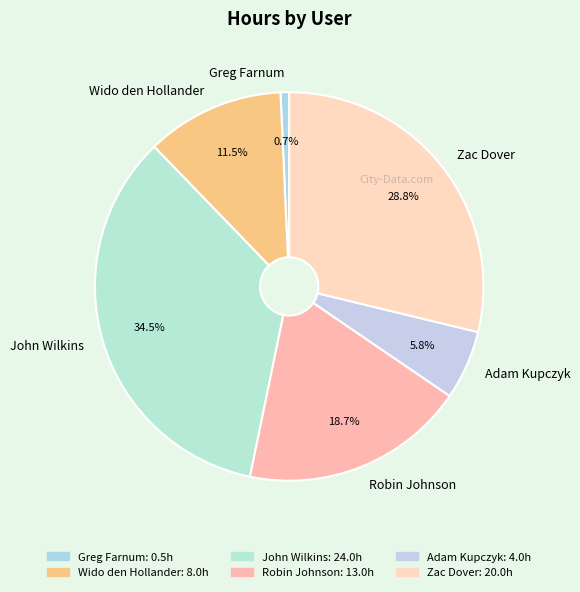

Rank the categories by value from lowest to highest.

Greg Farnum, Adam Kupczyk, Wido den Hollander, Robin Johnson, Zac Dover, John Wilkins